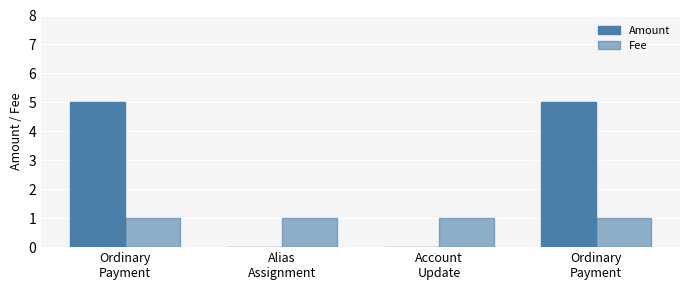

How many distinct data groups are displayed?

2